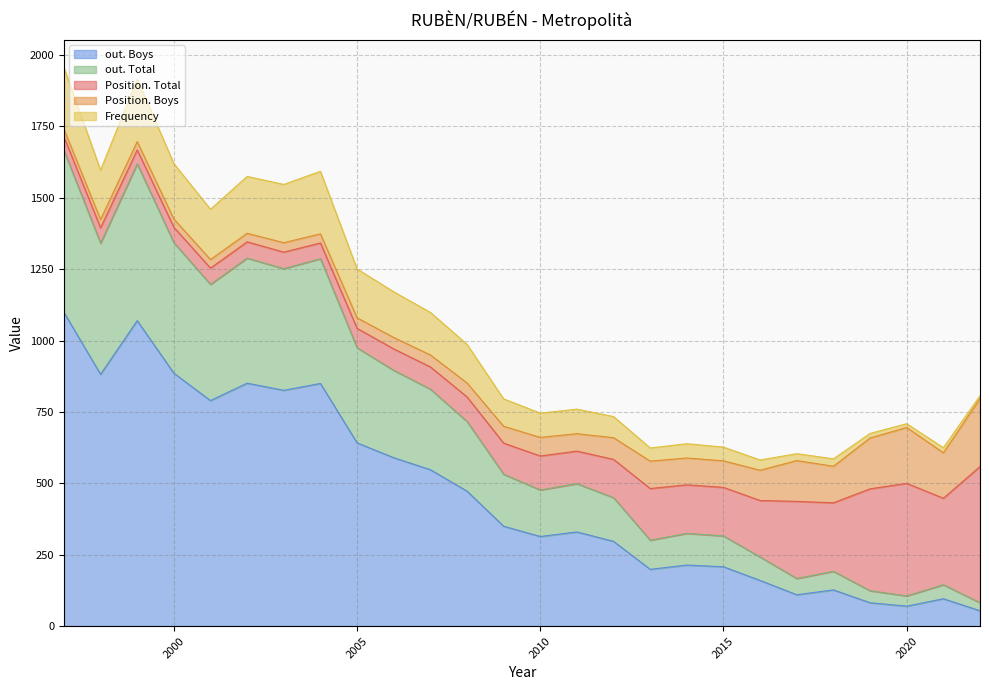

Is it true that out. Total equals 244 at 2008?

True